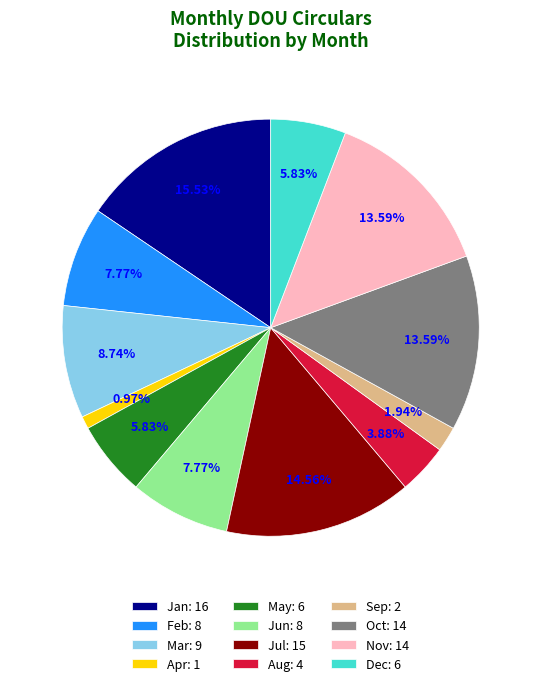

What percentage do Mar and Apr together represent?

9.7%